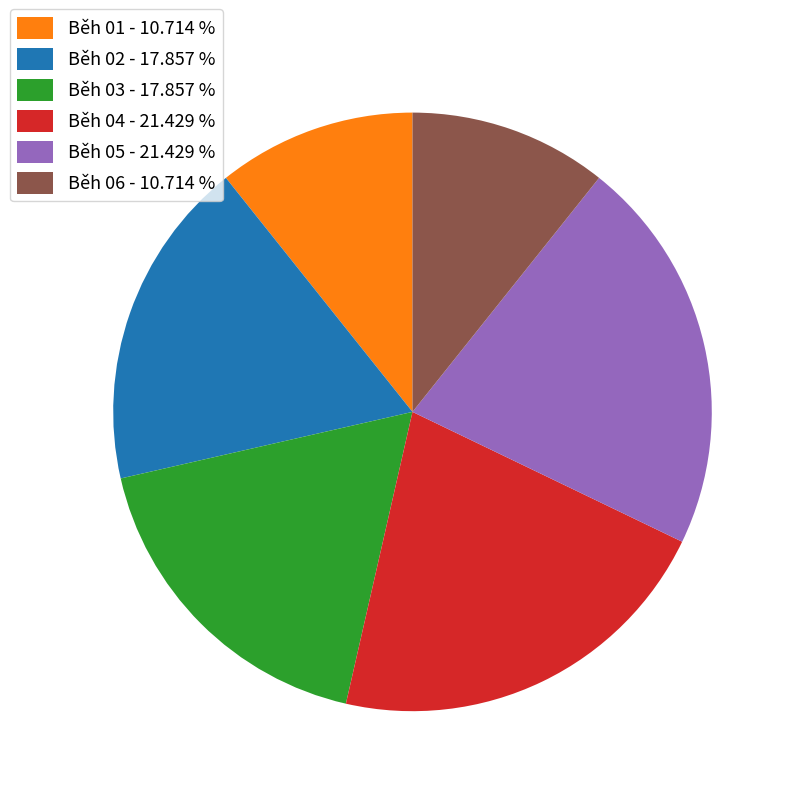

Does any single category account for the majority?

No